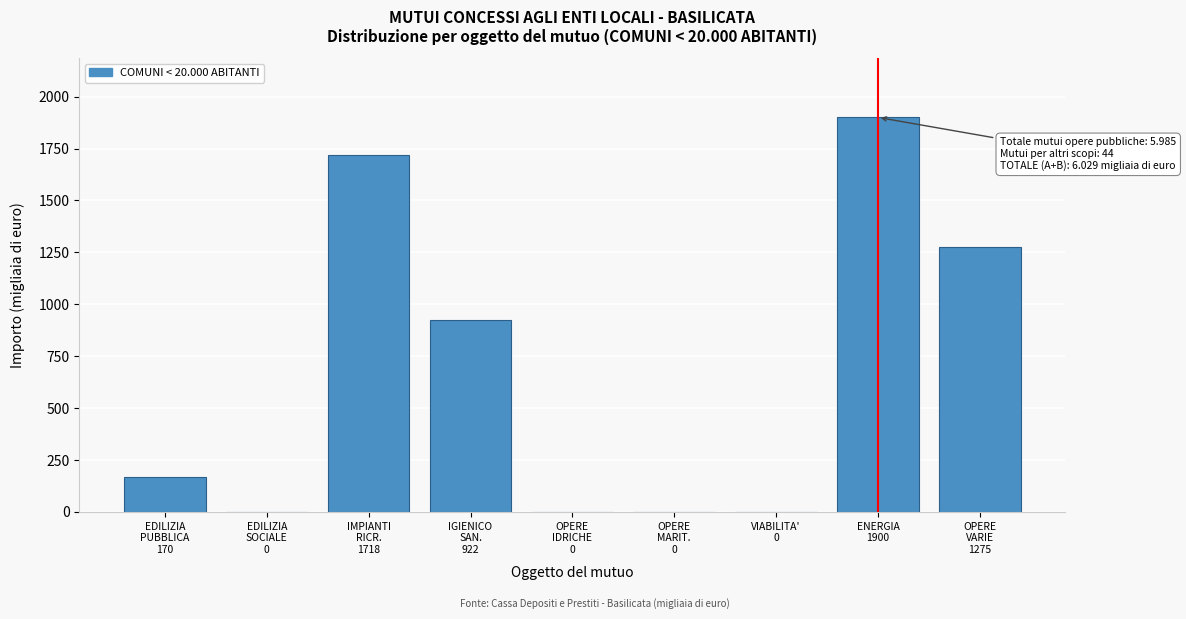

What is the maximum value shown in the chart?

1900